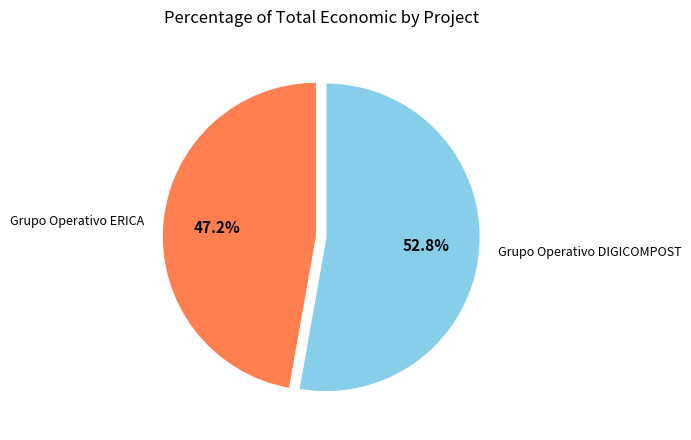

Does any single category account for the majority?

Yes